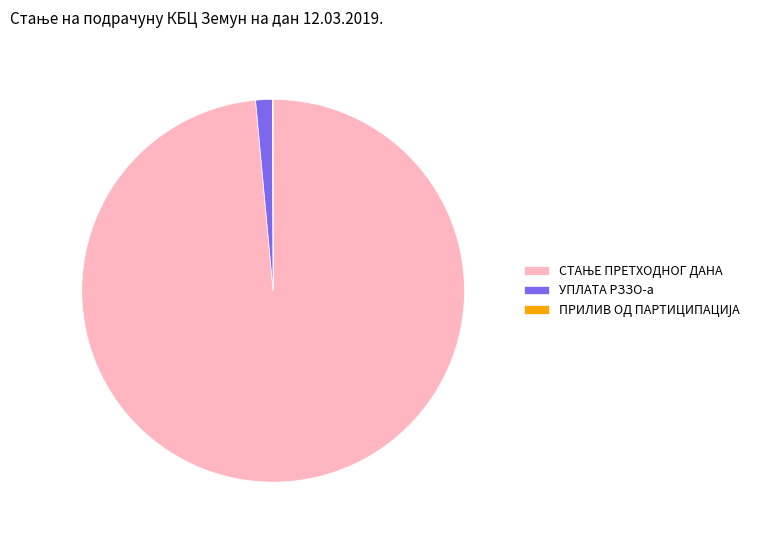

Is there any slice that represents more than half of the pie?

Yes